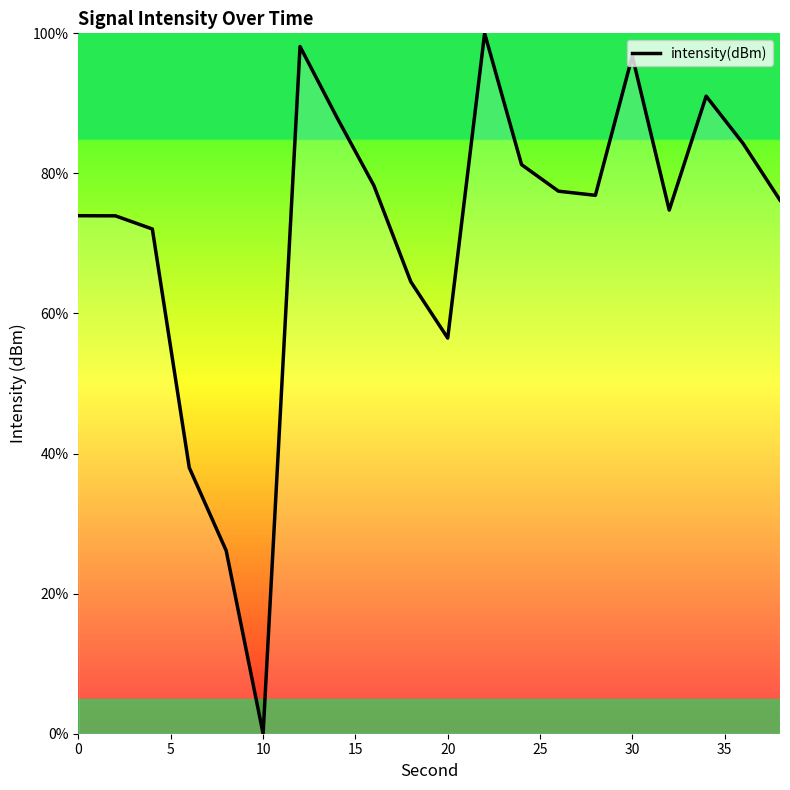

What is the maximum value shown in the chart?

100.0